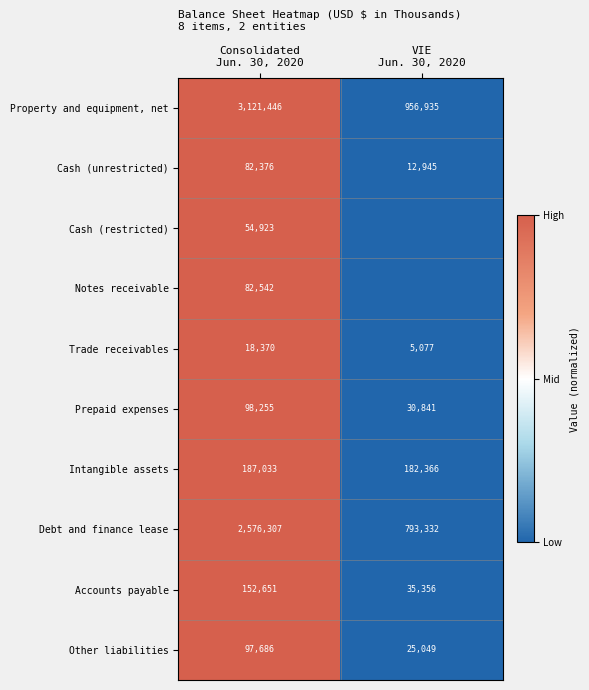

What is the lowest value of the Other liabilities series?

25049